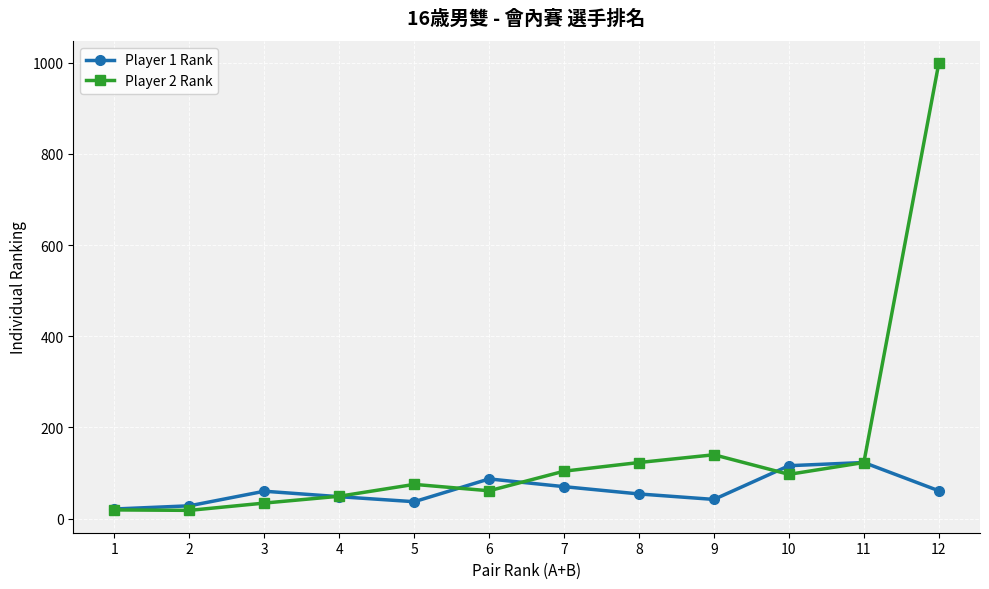

What is the value of the Player 2 Rank point at the 4th from the left?

49